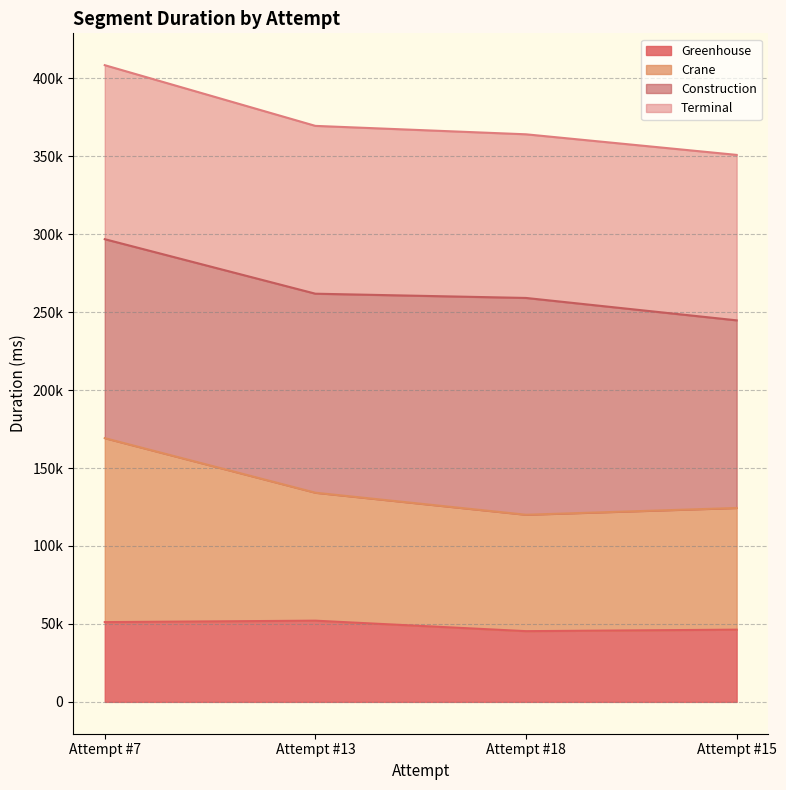

What are all the series names shown in the legend?

Greenhouse, Crane, Construction, Terminal